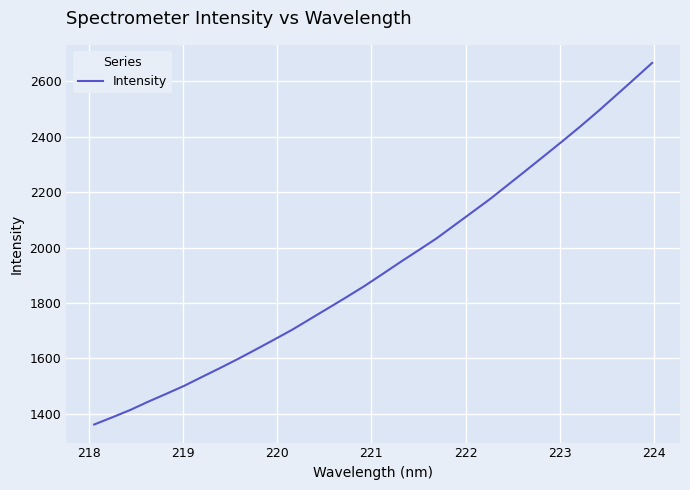

What is the maximum value shown in the chart?

2667.1